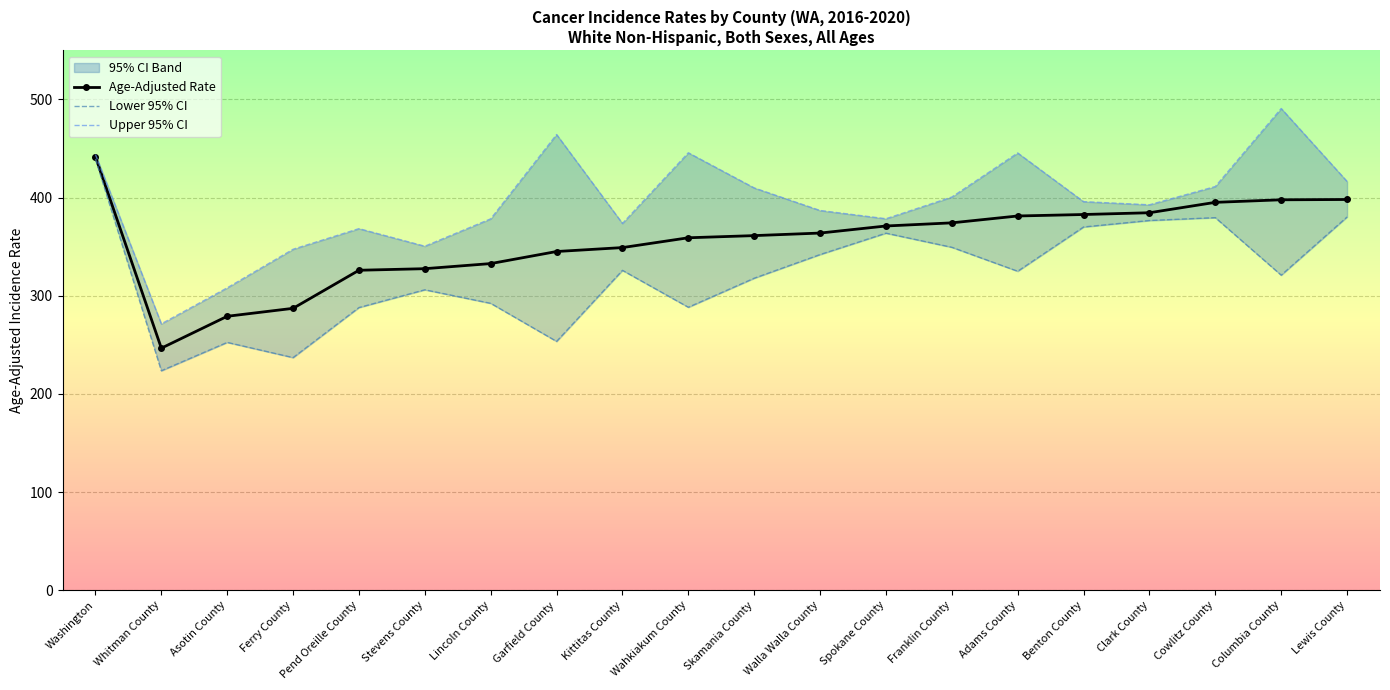

Between Stevens County and Cowlitz County, which series saw the biggest shift?

Lower 95% CI